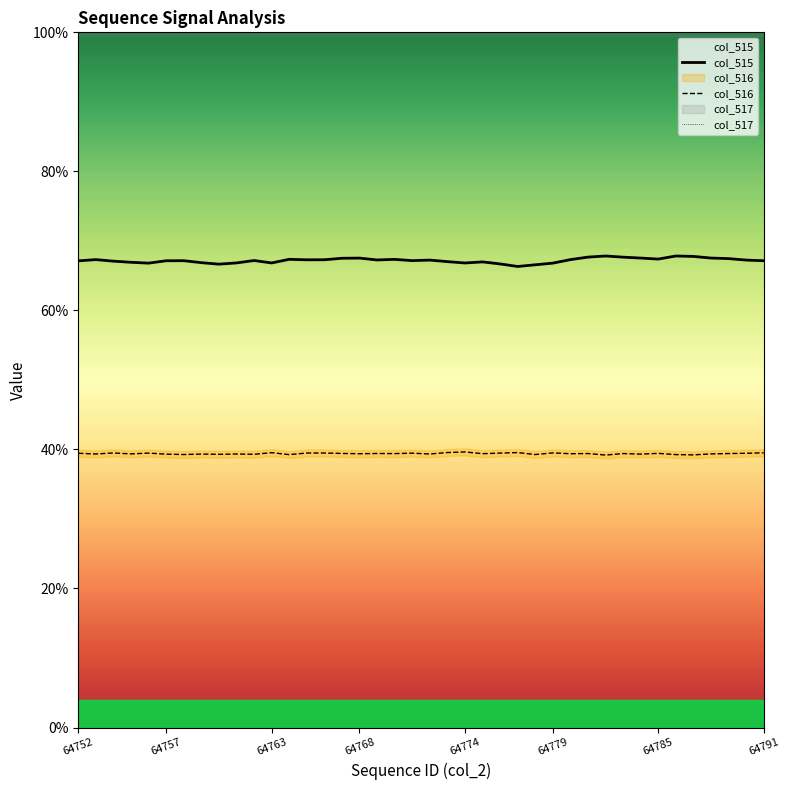

Which series has the largest range (max minus min)?

col_515